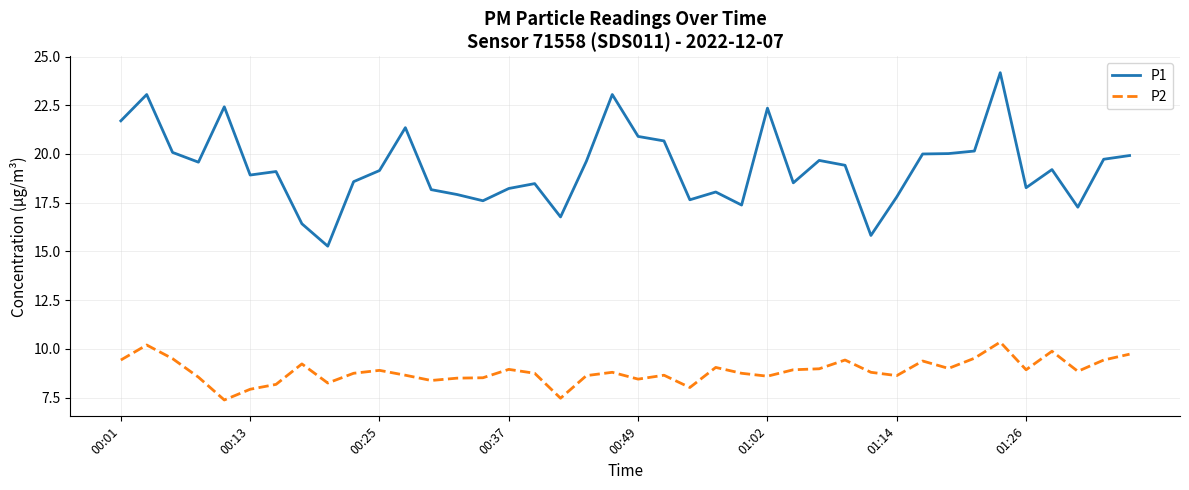

Which series has the largest total across all categories?

P1